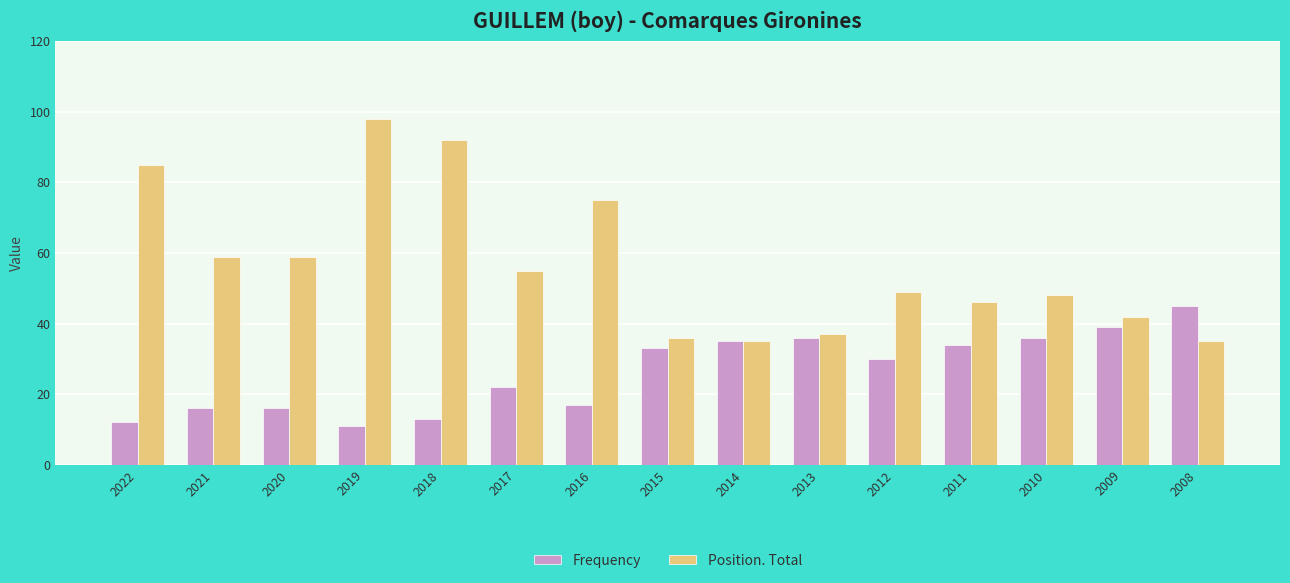

At 2008, list the series in order from smallest to largest.

Position. Total, Frequency